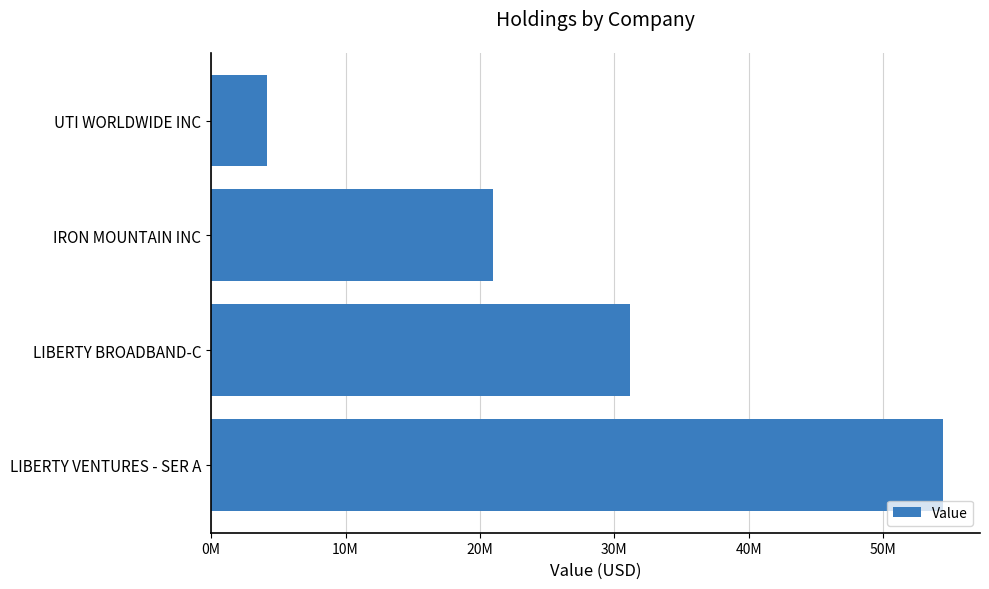

Rank the categories by value from highest to lowest.

LIBERTY VENTURES - SER A, LIBERTY BROADBAND-C, IRON MOUNTAIN INC, UTI WORLDWIDE INC